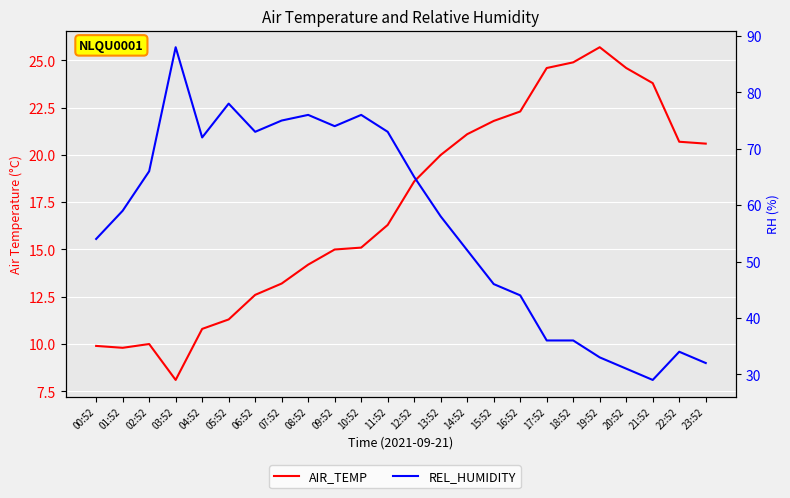

List the series in order of their overall mean, lowest first.

AIR_TEMP, REL_HUMIDITY